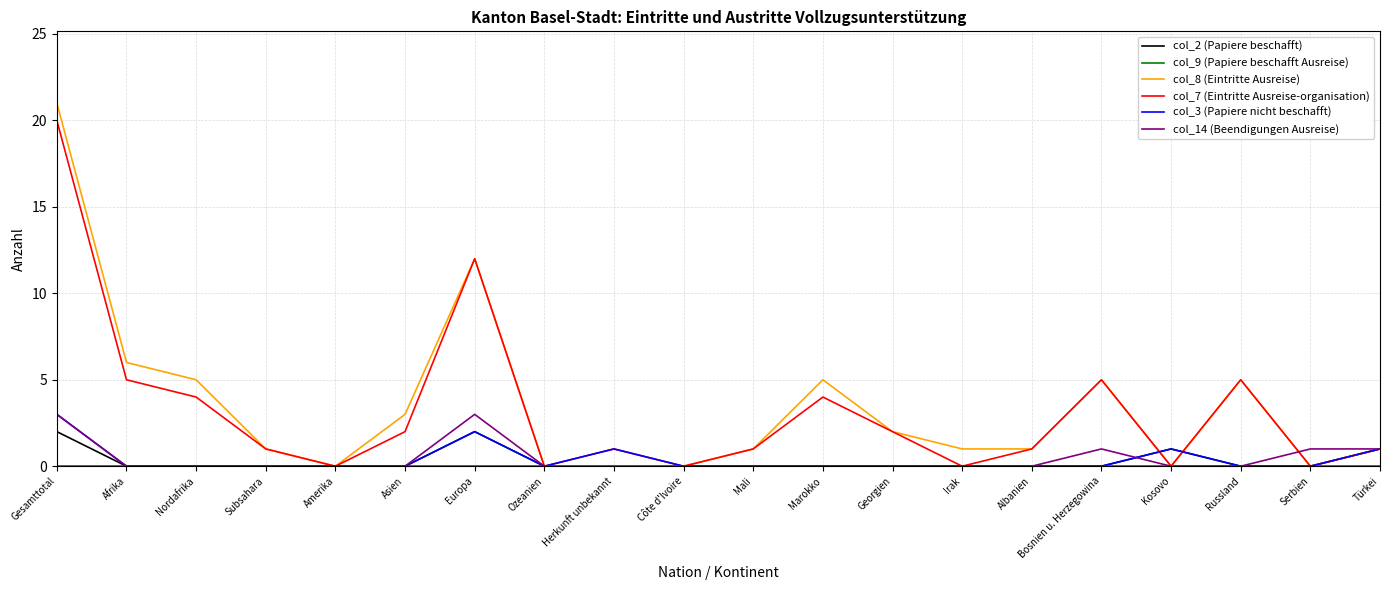

Which series changed the most between Asien and Russland?

col_7 (Eintritte Ausreise-organisation)